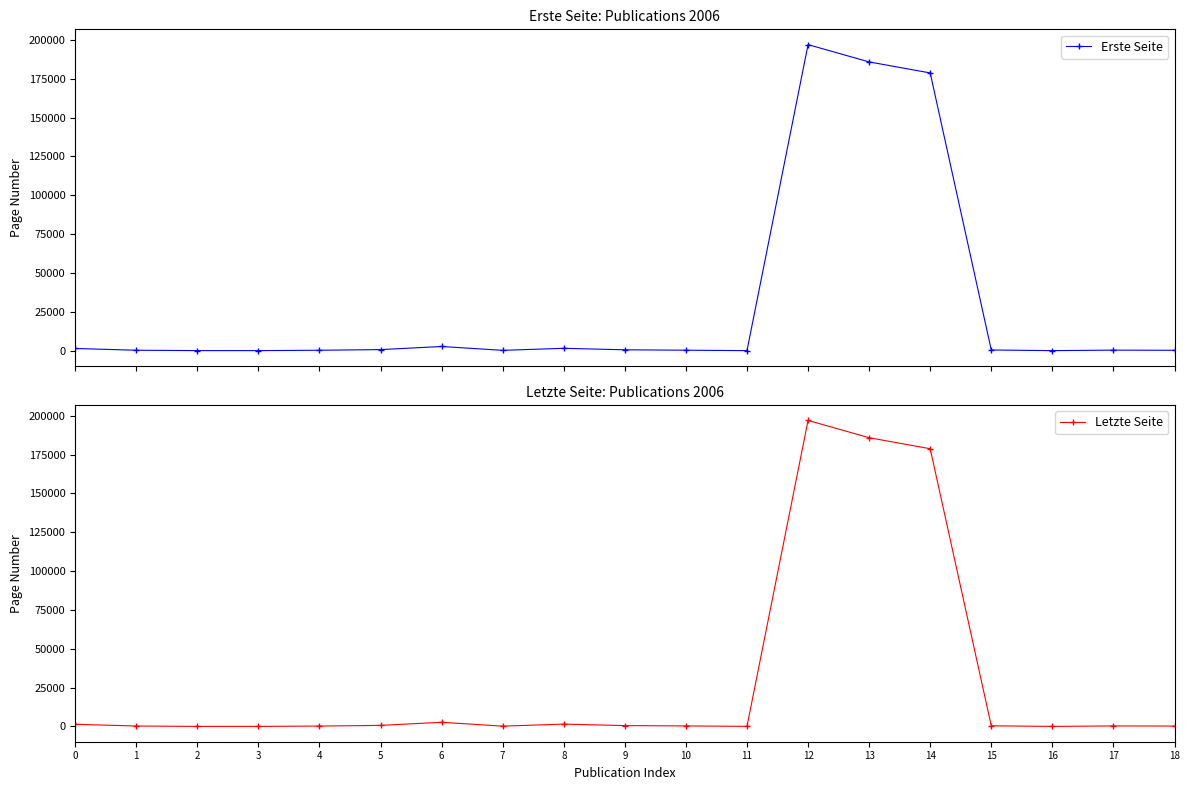

List the series in order of their peak value, lowest first.

Erste Seite, Letzte Seite